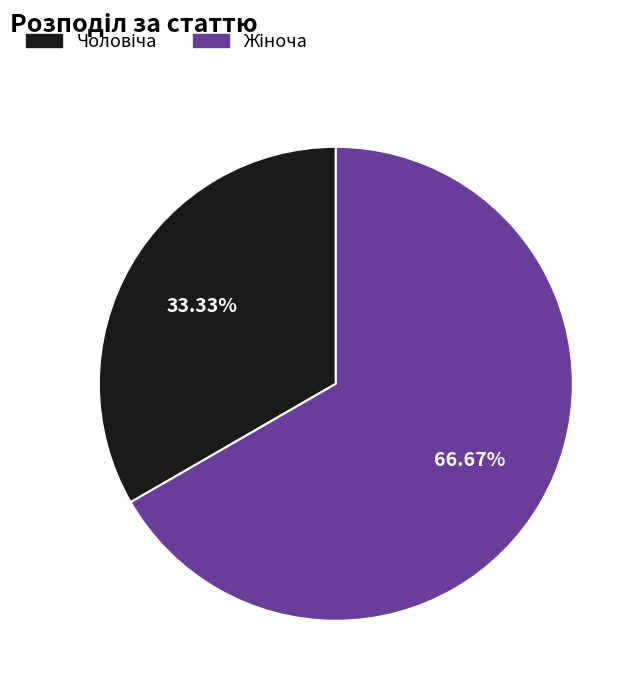

Does any single category account for the majority?

Yes